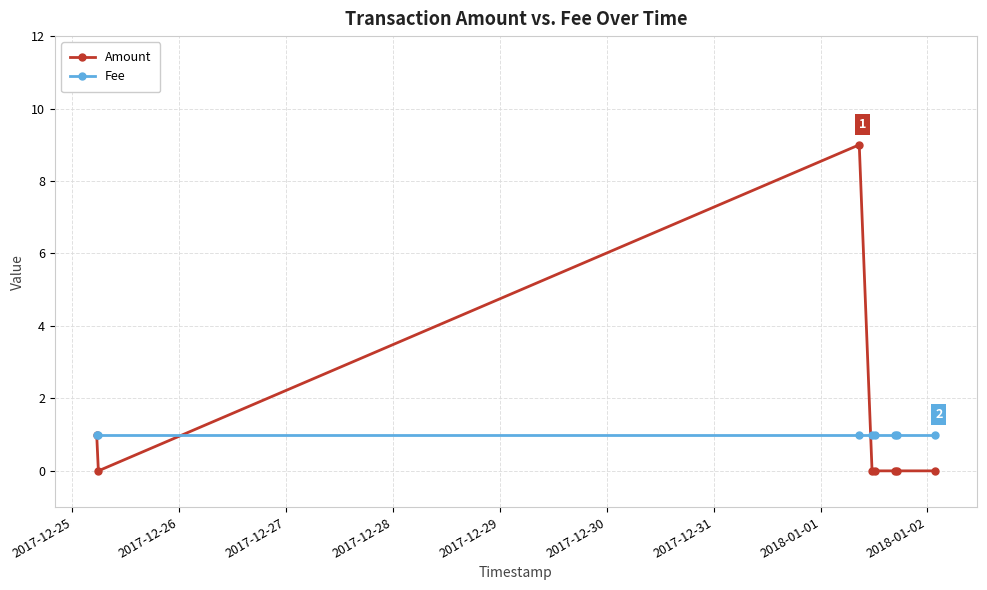

What is the maximum value for Amount?

9